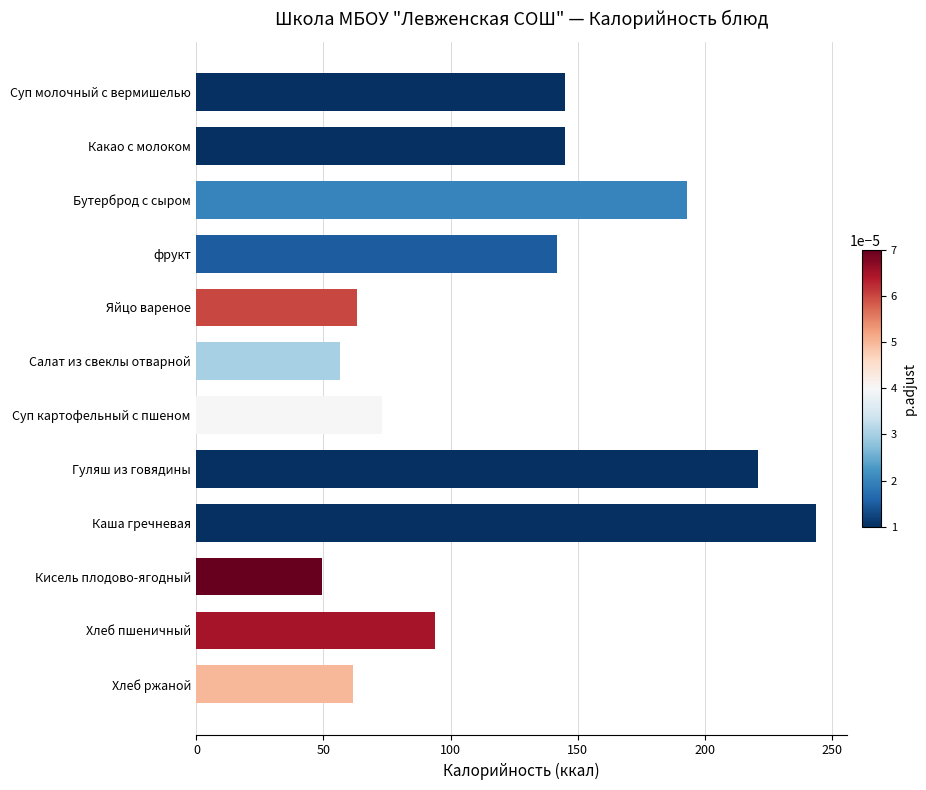

True or false: the data shows 67.5 at Кисель плодово-ягодный.

False